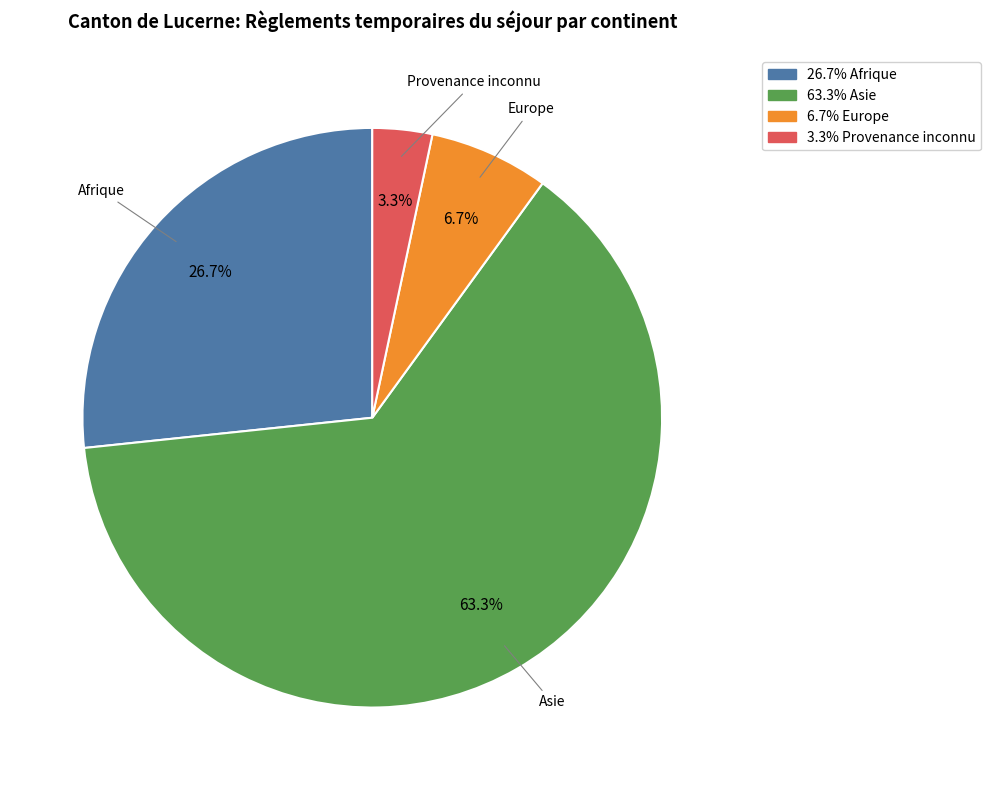

Which has a higher value, Provenance inconnu or Afrique?

Afrique